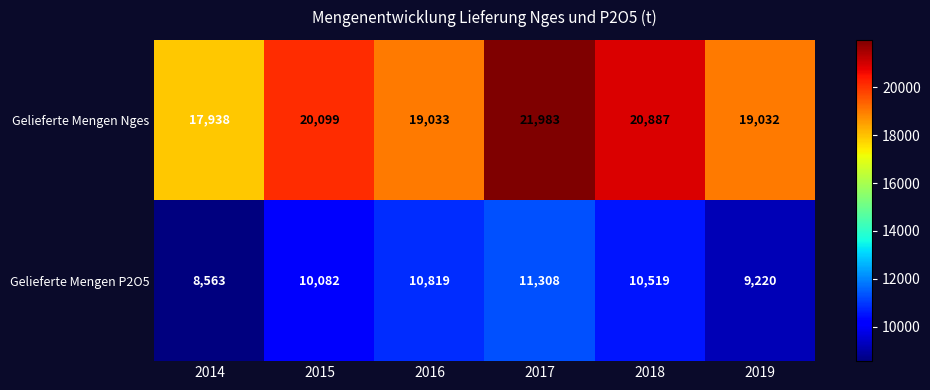

Which series has the largest total across all categories?

Gelieferte Mengen Nges